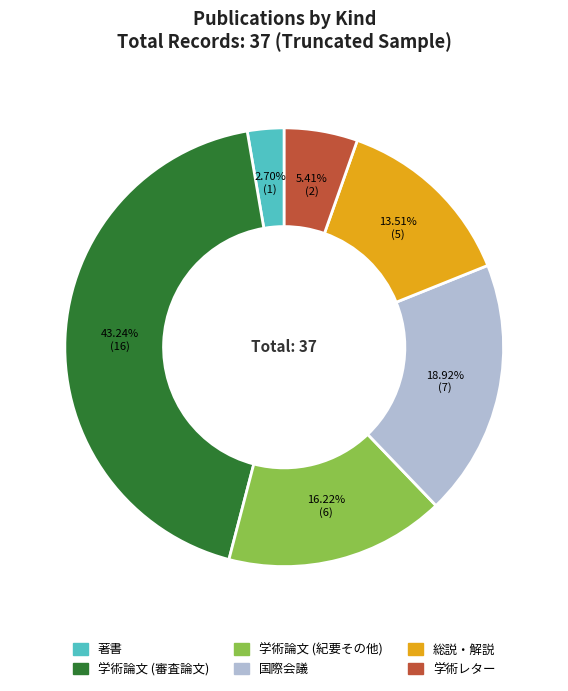

Is there a majority slice in this chart?

No